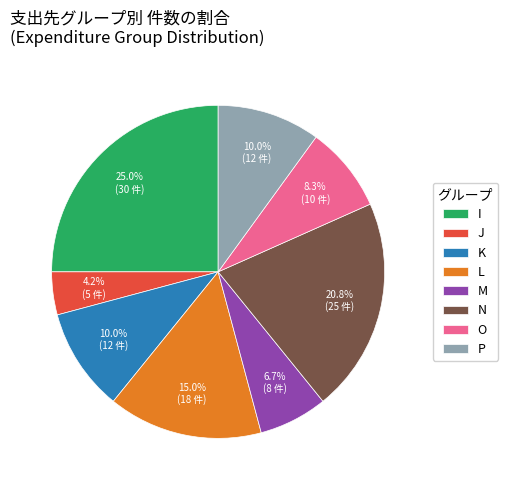

Is J the majority of the pie?

No